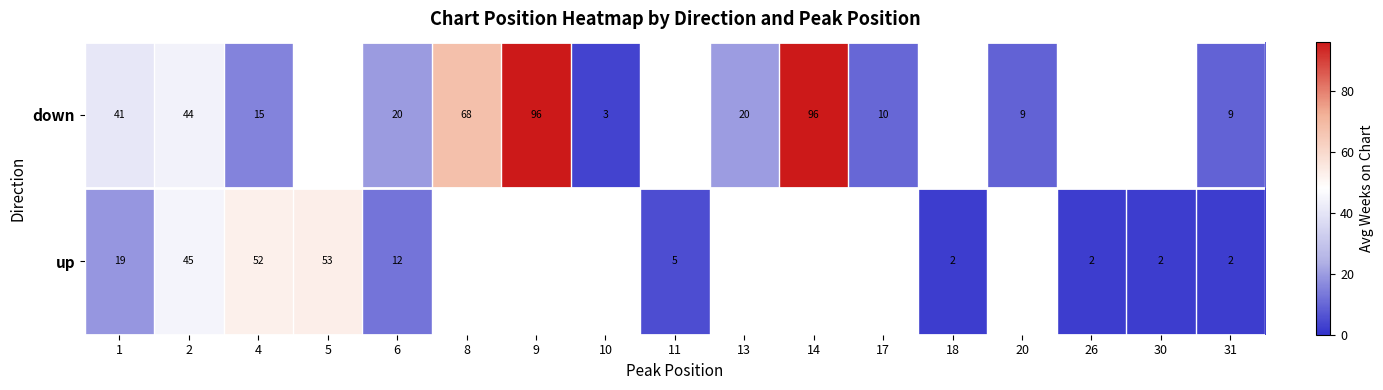

Rank the series by their average value, from lowest to highest.

row_0, row_1